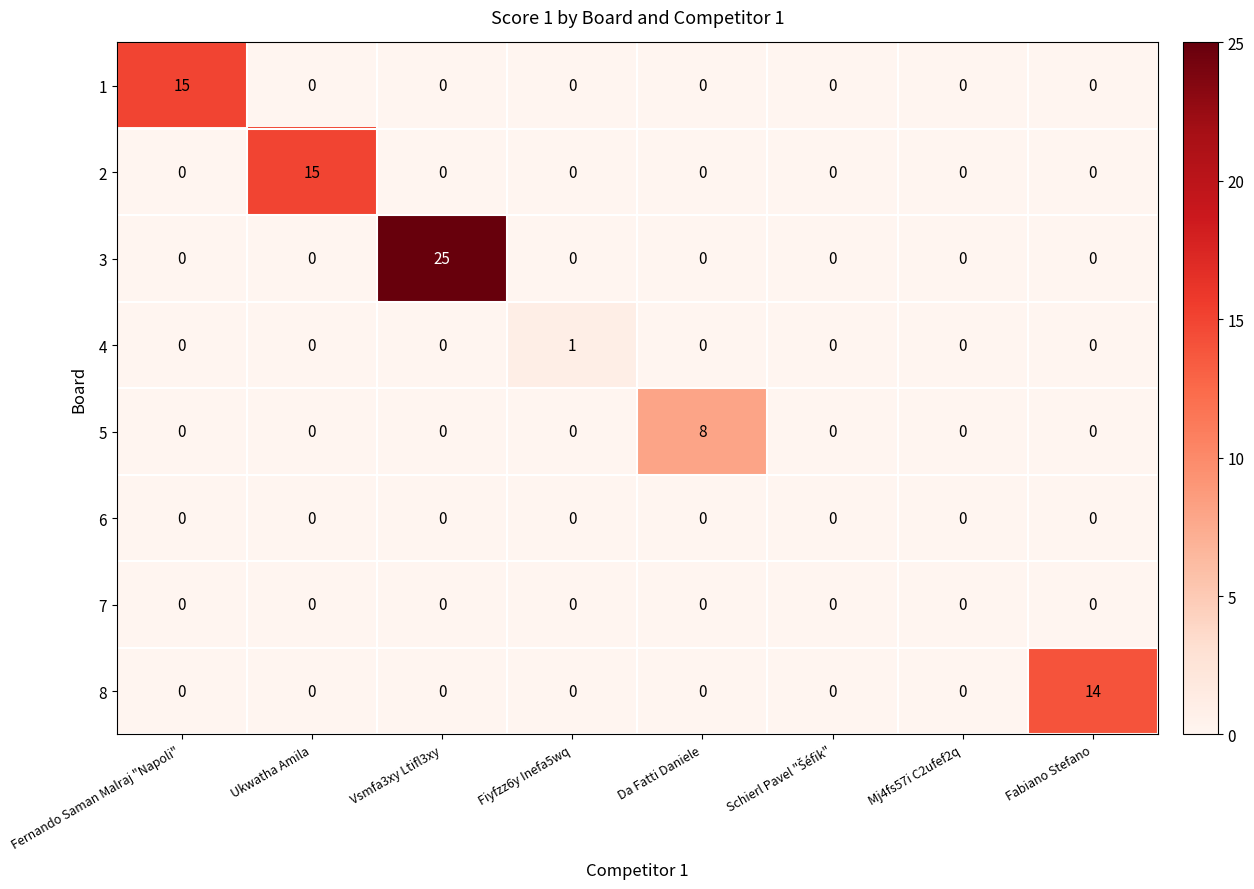

What is the maximum value for 5?

8